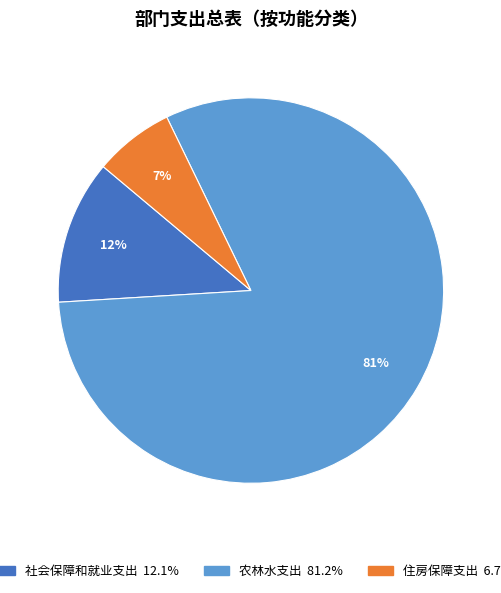

To the nearest percent, what is the average slice percentage?

33%